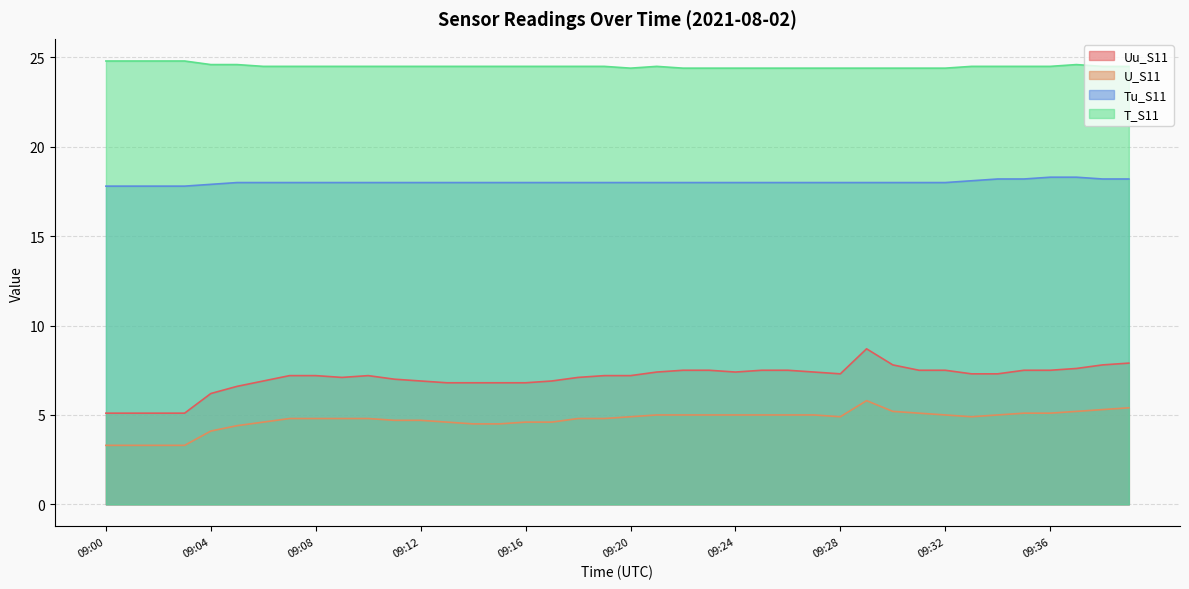

Rank the series by their maximum value, from highest to lowest.

T_S11, Tu_S11, Uu_S11, U_S11